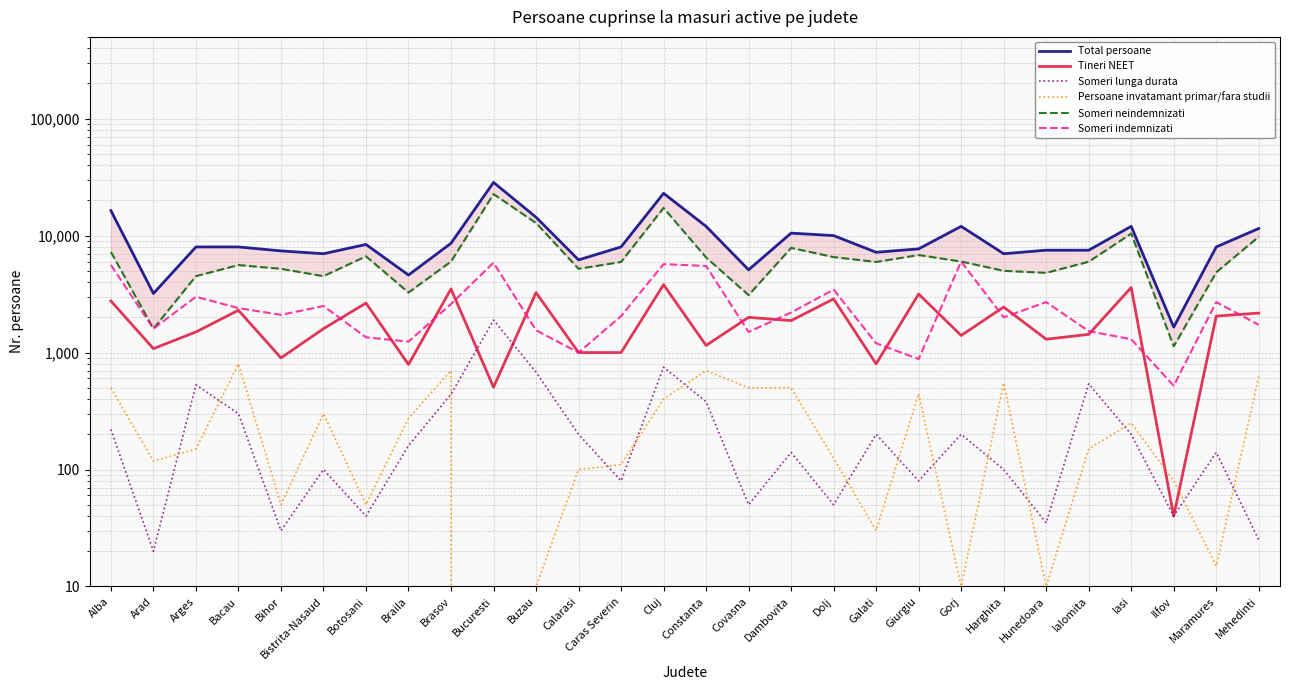

What is the lowest value of the Total persoane series?

1650